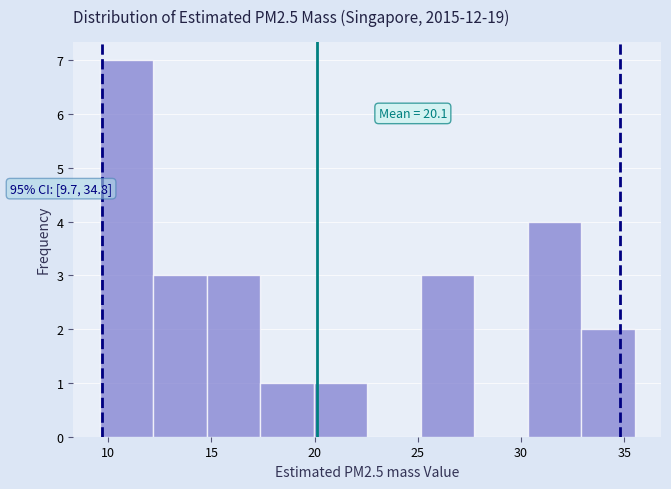

Which range on the x-axis has the tallest bar?

9.5 to 12.0